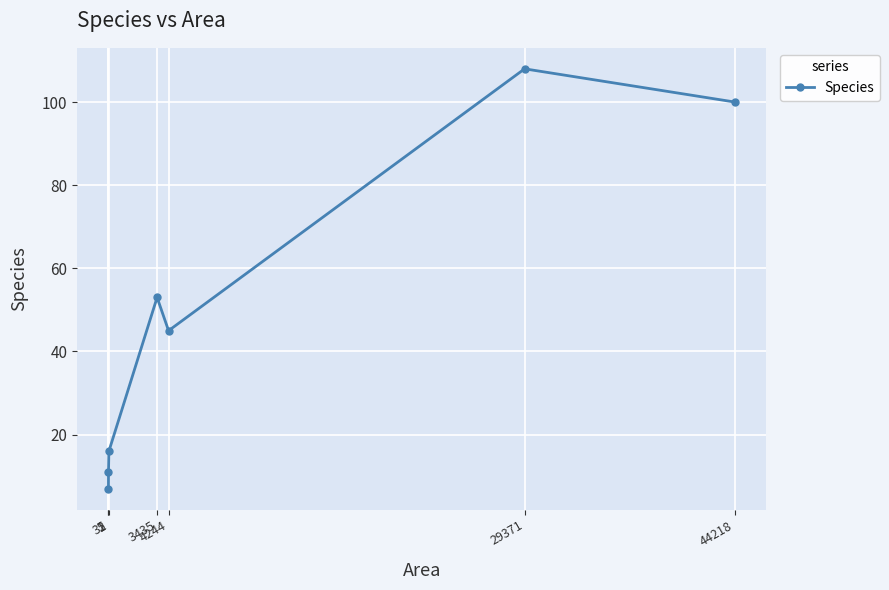

List the labels in order of value, smallest first.

1, 5, 32, 4244, 3435, 44218, 29371